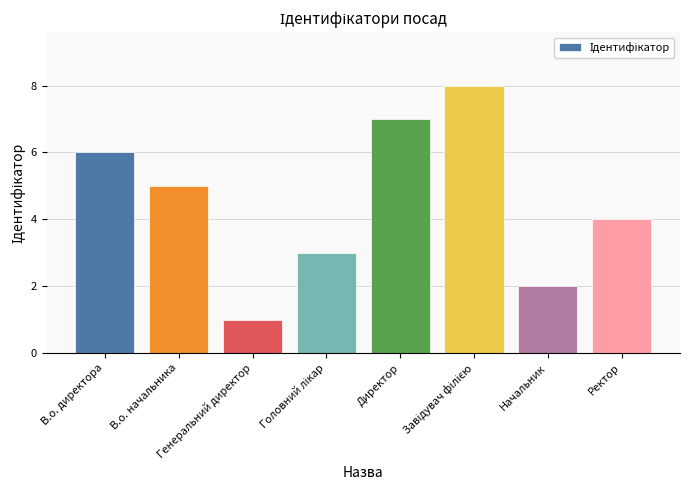

What is the sum of all values?

36